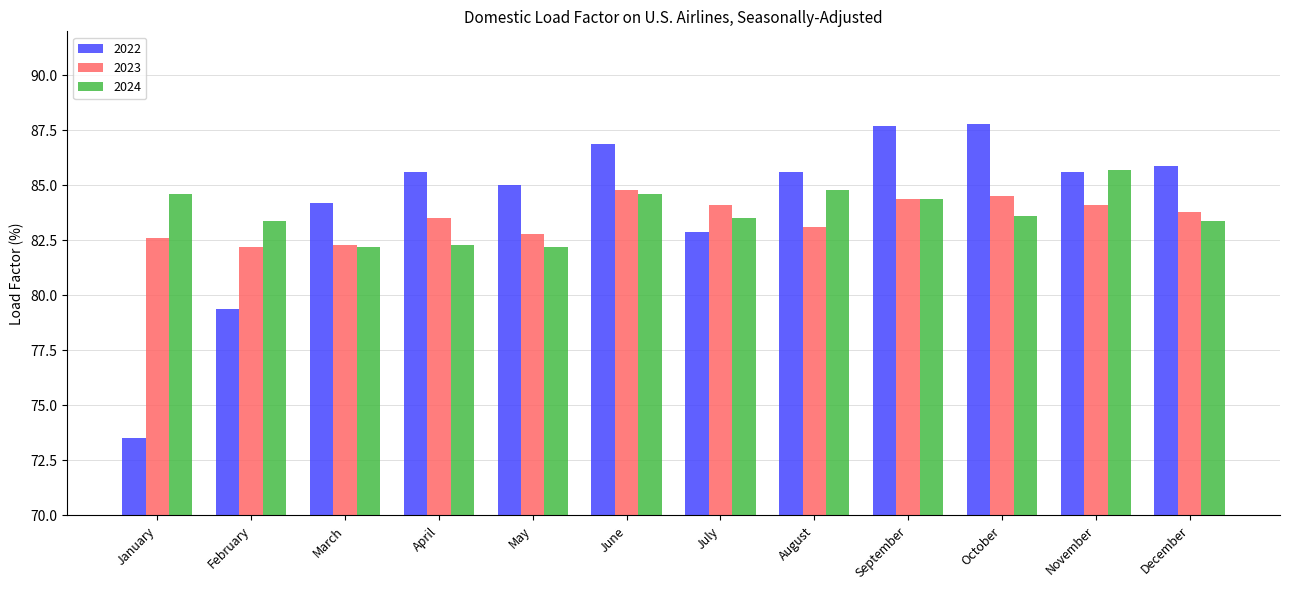

Reading left to right, what are all the values shown in this chart?

2022: January=73.5	February=79.4	March=84.2	April=85.6	May=85.0	June=86.9	July=82.9	August=85.6	September=87.7	October=87.8	November=85.6	December=85.9
2023: January=82.6	February=82.2	March=82.3	April=83.5	May=82.8	June=84.8	July=84.1	August=83.1	September=84.4	October=84.5	November=84.1	December=83.8
2024: January=84.6	February=83.4	March=82.2	April=82.3	May=82.2	June=84.6	July=83.5	August=84.8	September=84.4	October=83.6	November=85.7	December=83.4